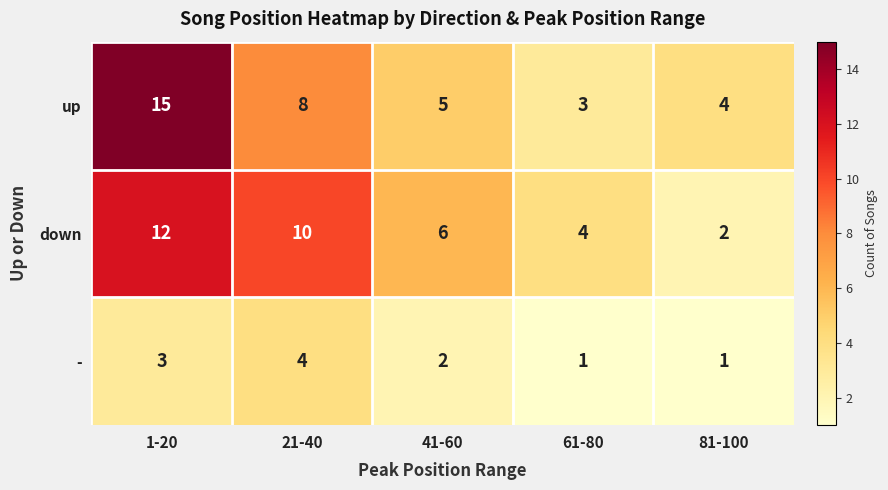

How many data points does each series have?

5